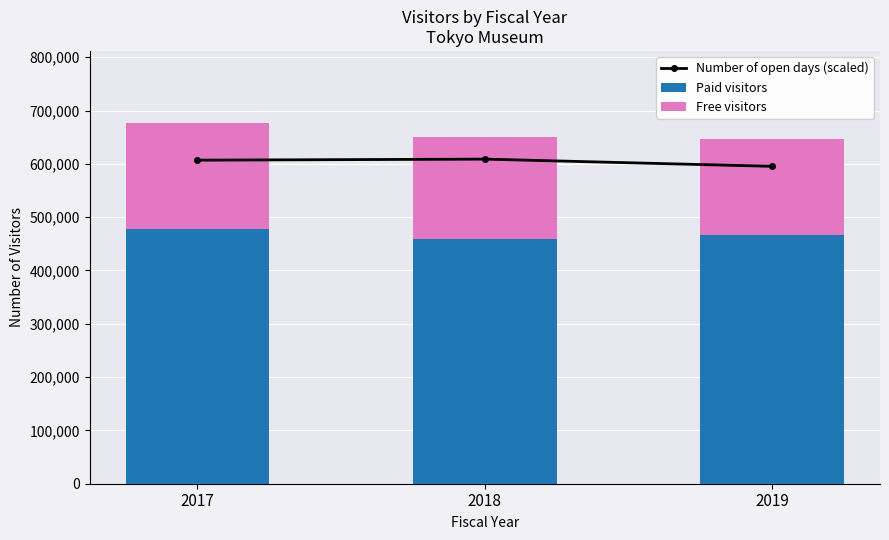

True or false: Number of open days (scaled) has a value of 962063.6 at 2018.

False